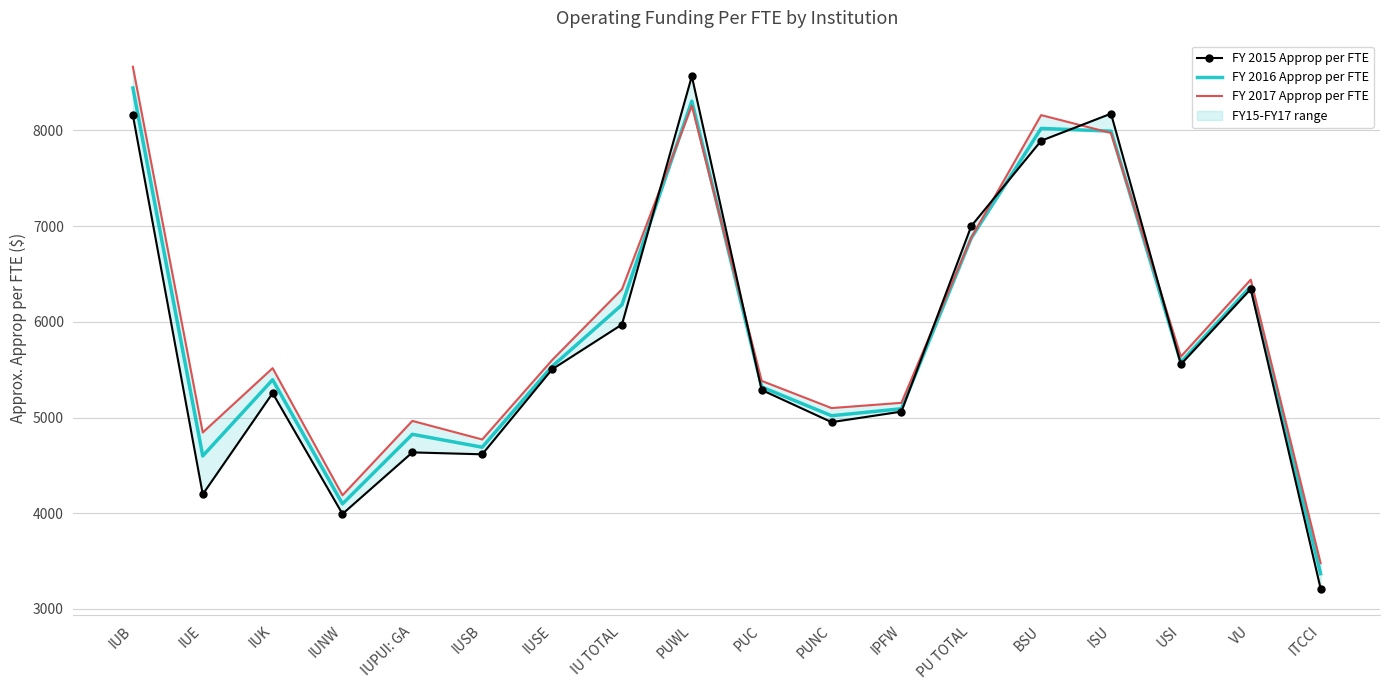

What is the average value of the FY 2017 Approp per FTE series?

5964